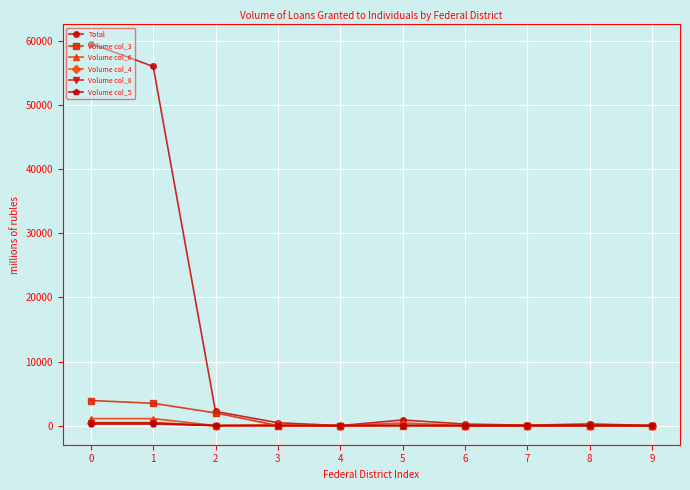

How many data points does each series have?

10